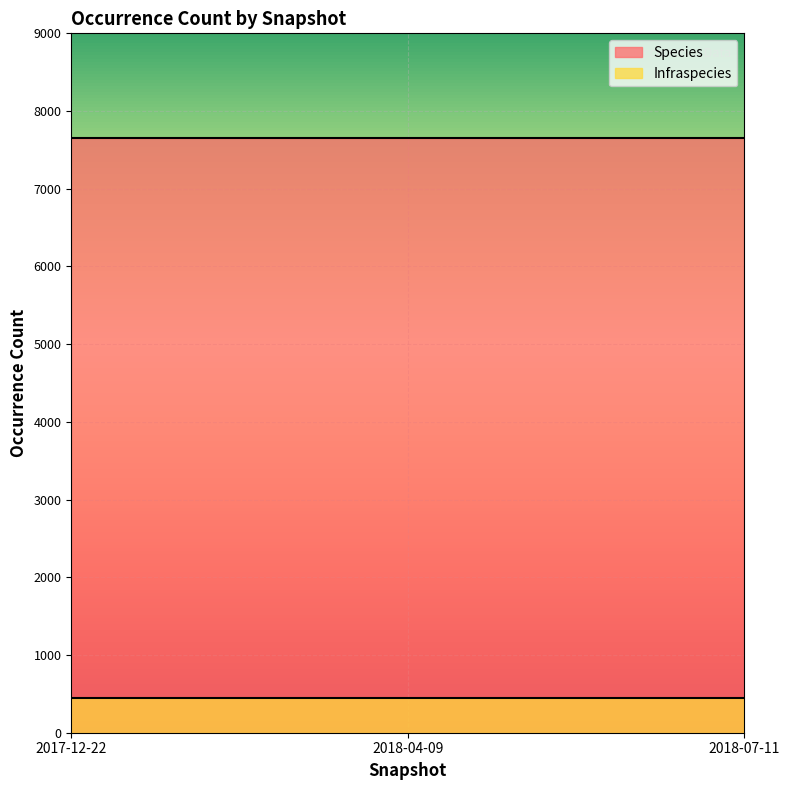

At which category does the chart reach its peak across all series?

2017-12-22